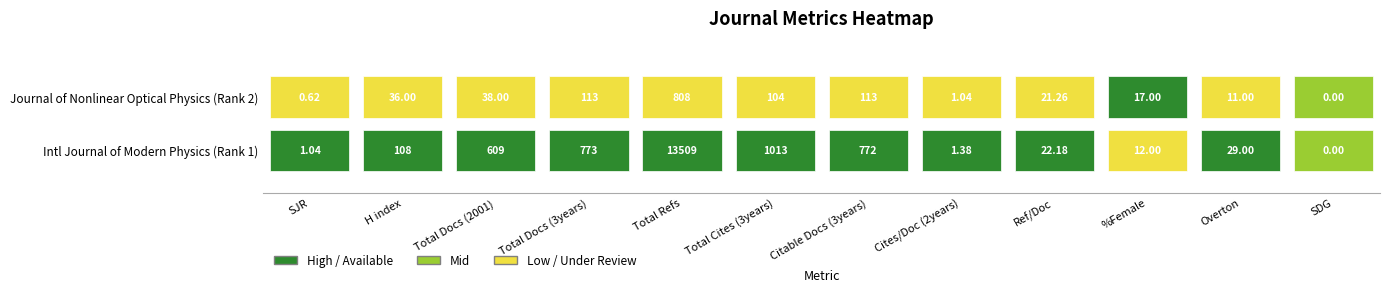

True or false: 1,042 has a value of -0.4 at 8.

False